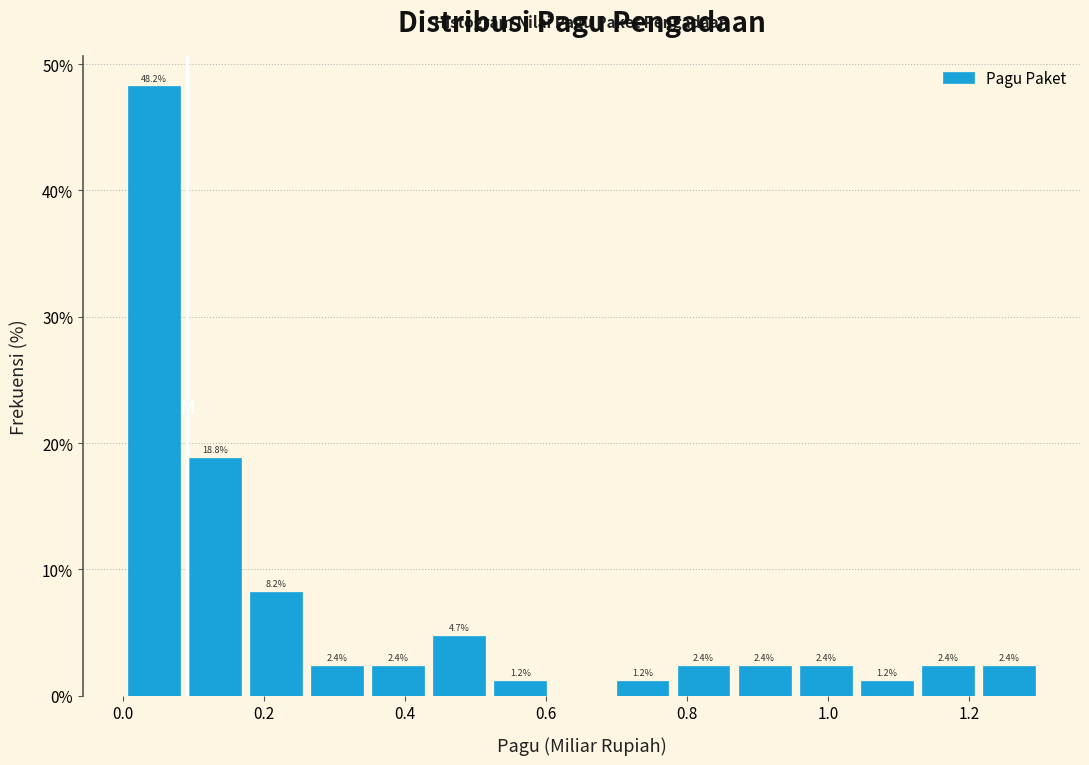

Over which range of the x-axis is the bar tallest?

0.00 to 0.08